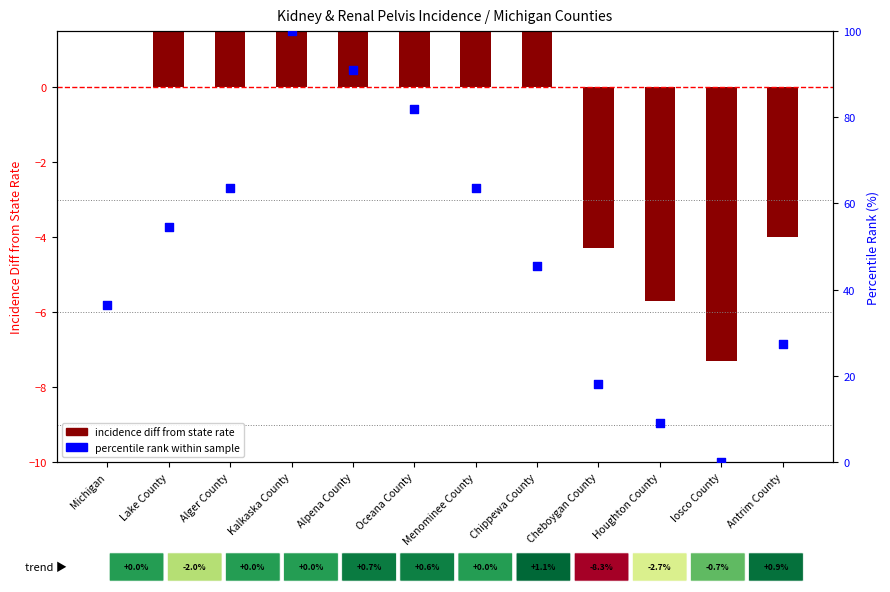

Which series contains the lowest Y value?

incidence diff from state rate